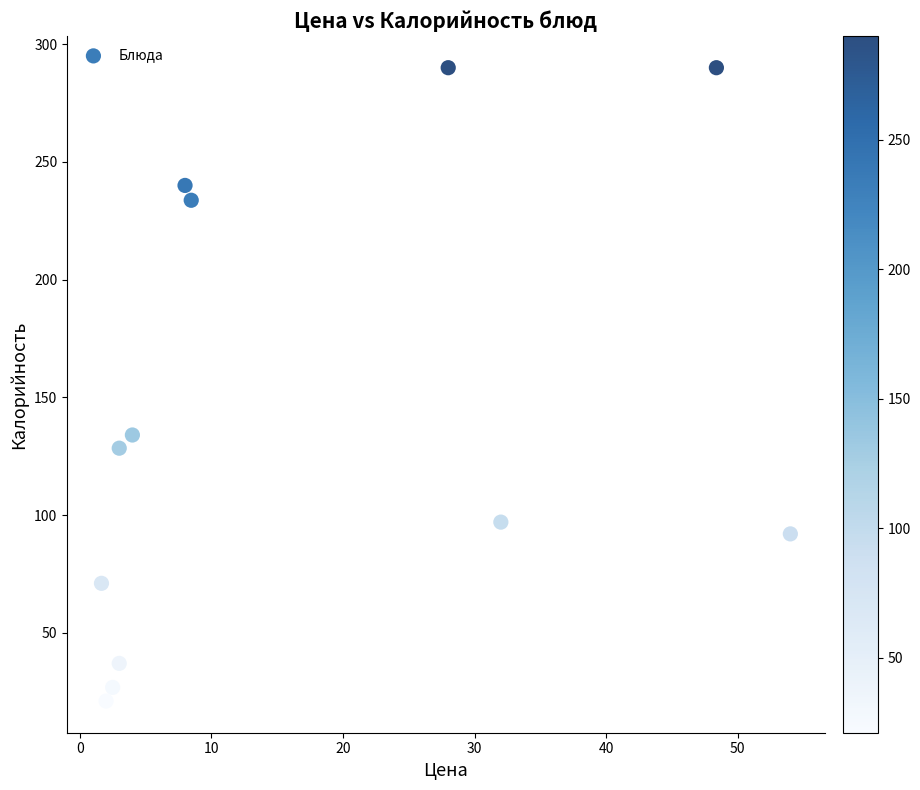

What is the range of X values (max minus min)?

52.4